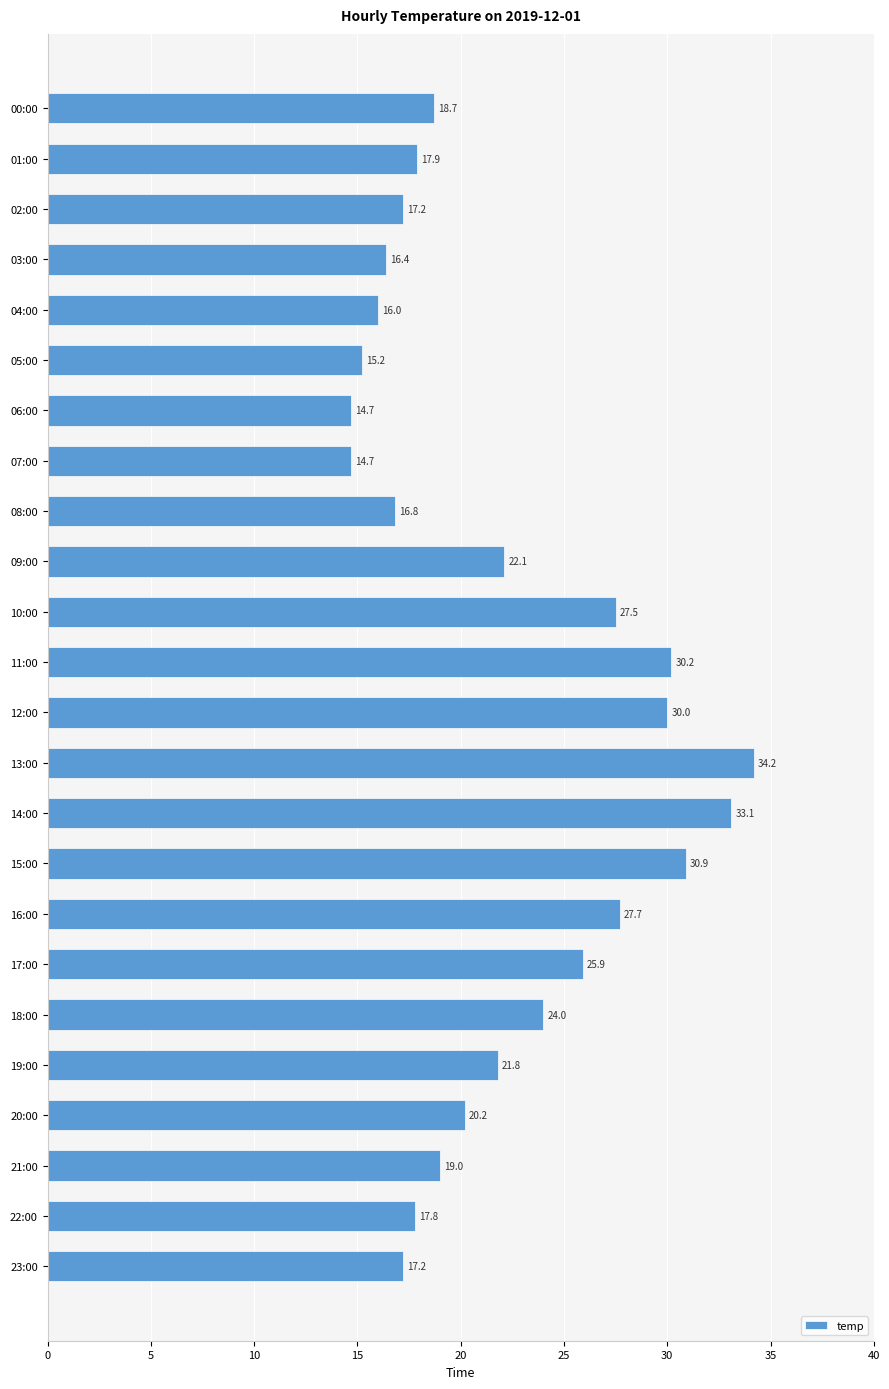

At which category does the chart reach its peak across all series?

13:00